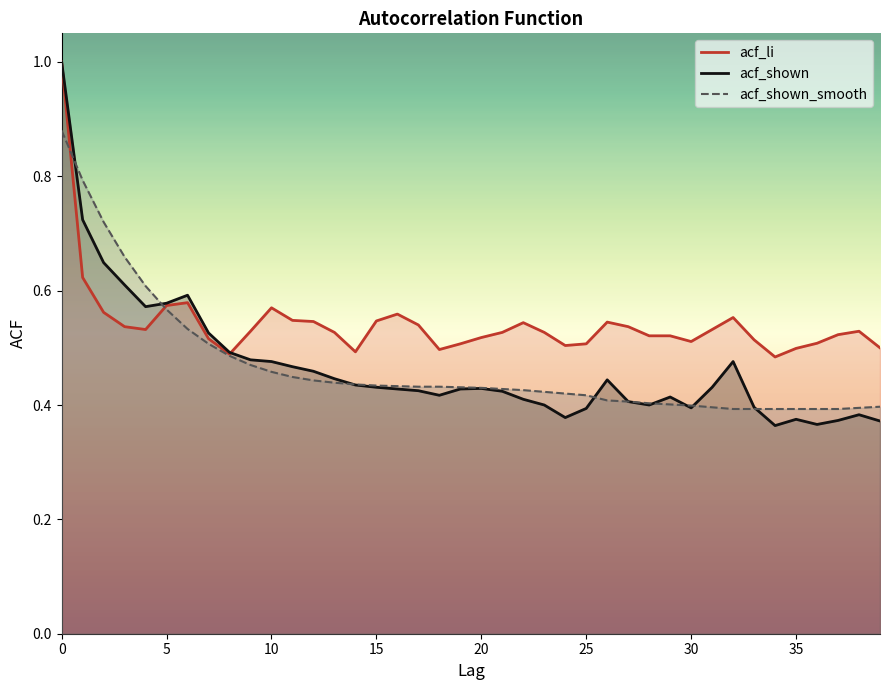

True or false: acf_li and acf_shown_smooth cross at least once.

True